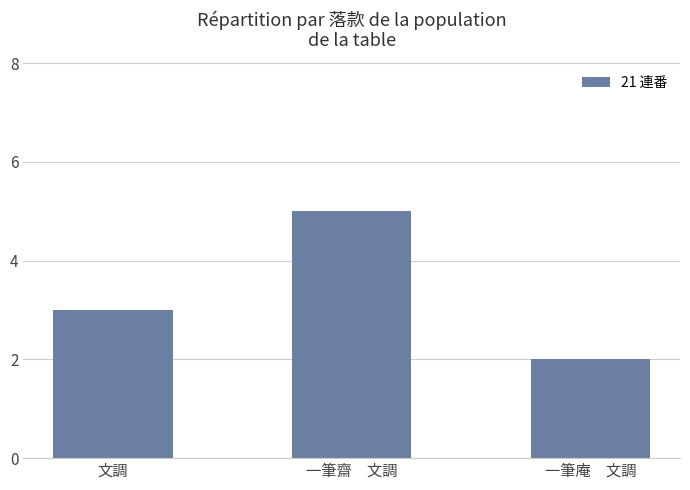

Which has a higher value, 一筆齋　文調 or 文調?

一筆齋　文調